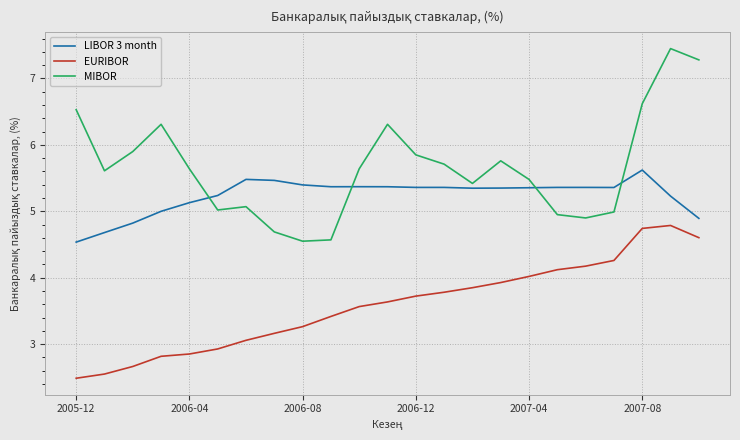

True or false: MIBOR has more than 1 points higher than both neighbors.

True